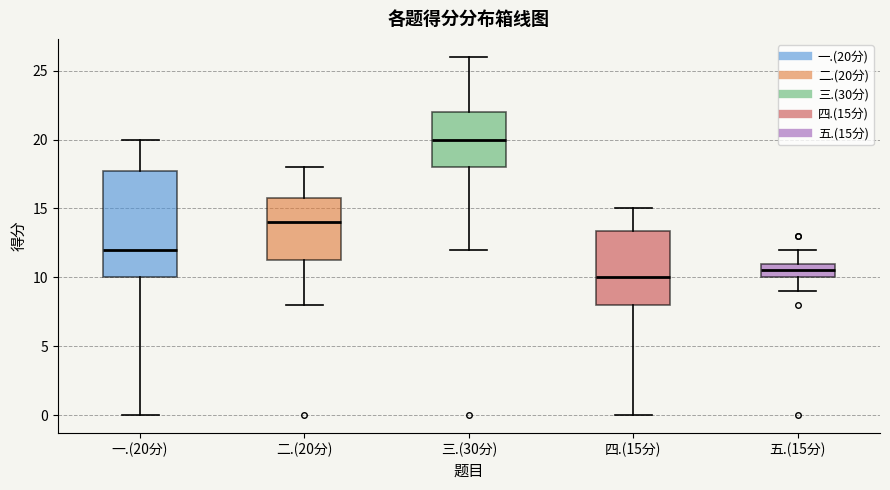

Reading left to right, read every box against the y-axis: the position of its median line, the range the box covers, and the ends of its whiskers. The values are not printed on the chart, so give them approximately, as read against the axis.

一.(20分): median 12.0, box 10.0 to 18.0, whiskers 0.0 to 20.0
二.(20分): median 14.0, box 11.5 to 16.0, whiskers 8.0 to 18.0
三.(30分): median 20.0, box 18.0 to 22.0, whiskers 12.0 to 26.0
四.(15分): median 10.0, box 8.0 to 13.5, whiskers 0.0 to 15.0
五.(15分): median 10.5, box 10.0 to 11.0, whiskers 9.0 to 12.0